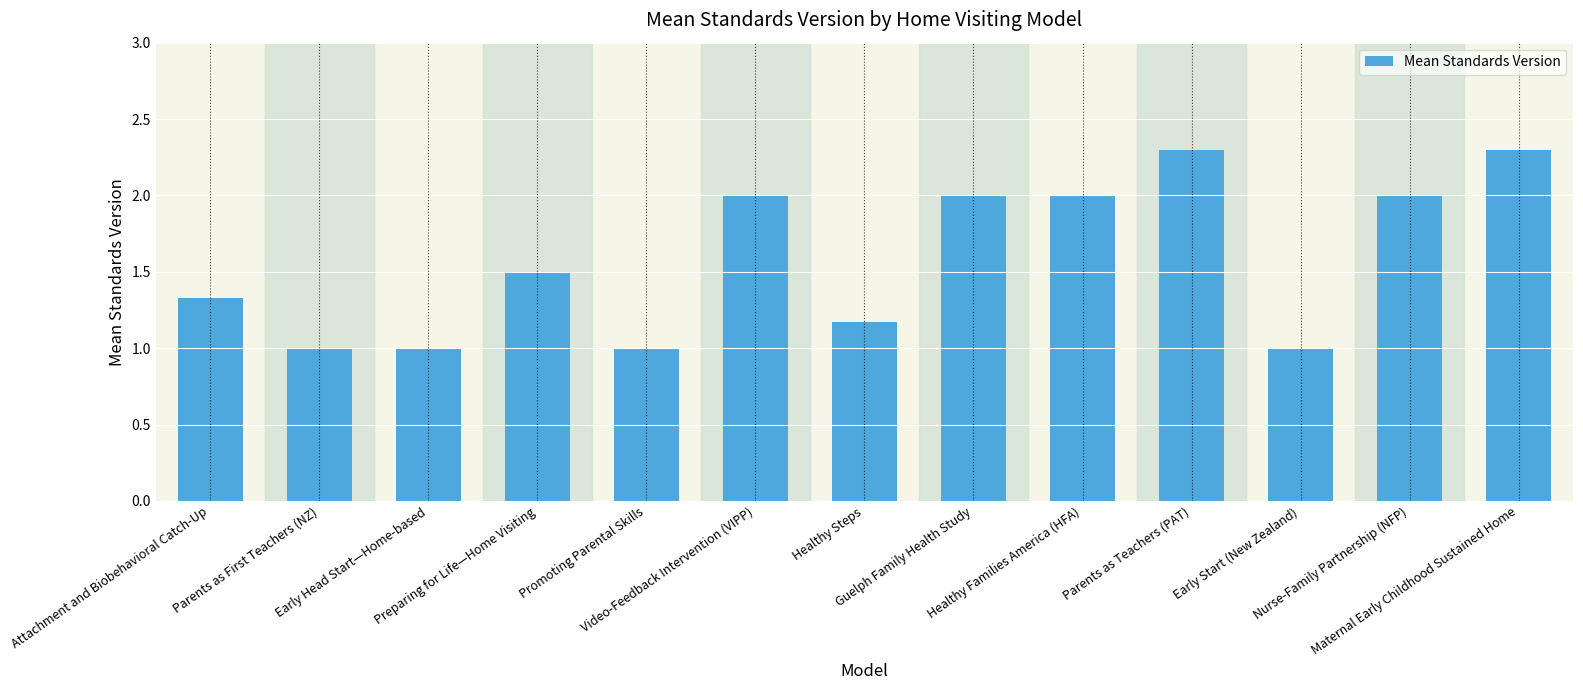

What is the average value?

1.6